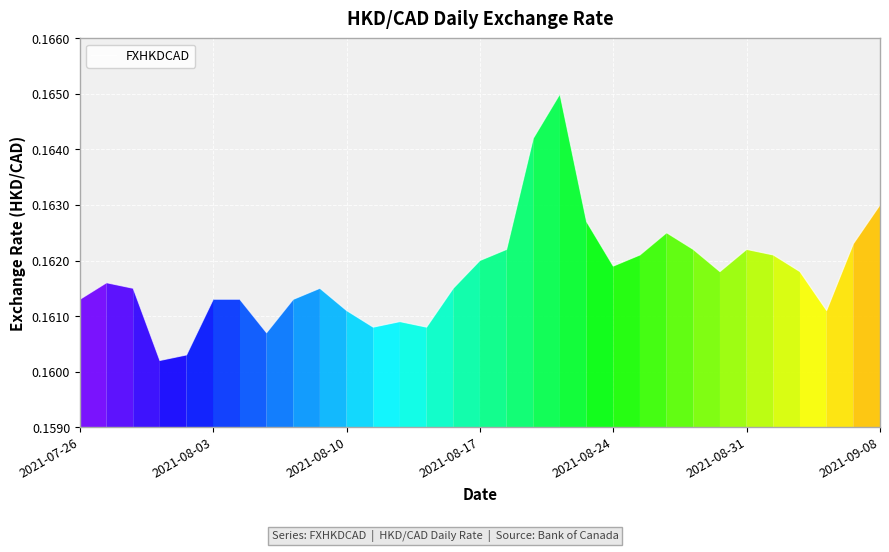

What is the smallest value displayed?

0.2